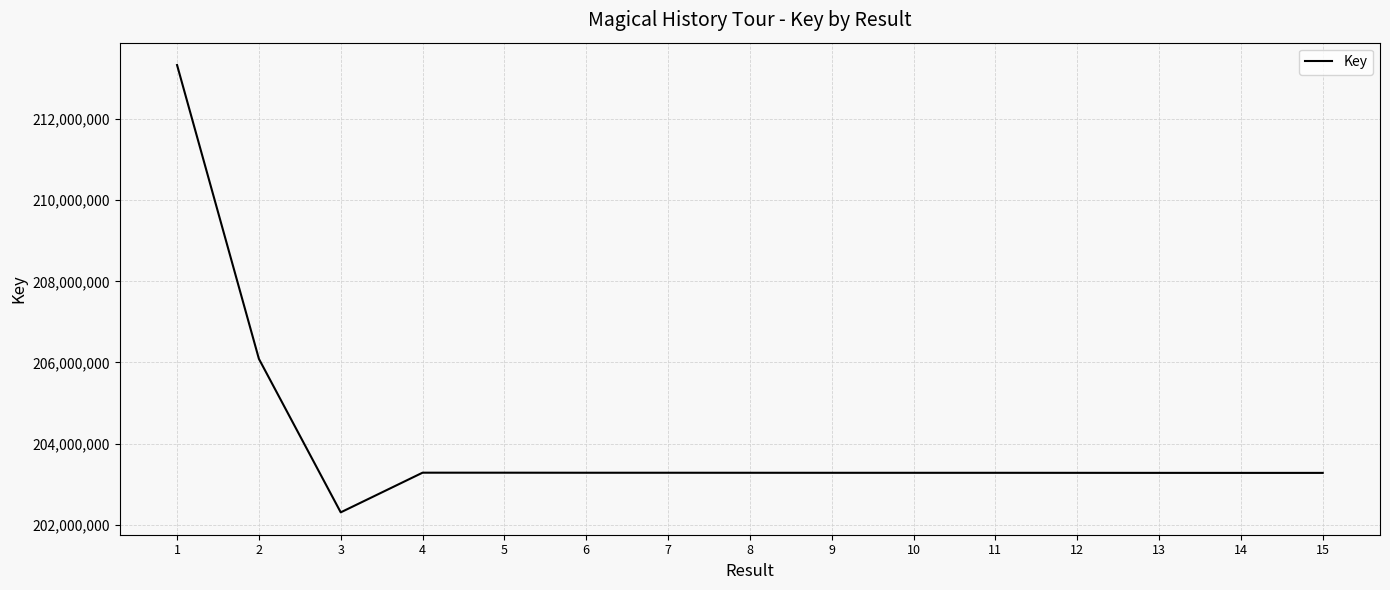

At which category does the chart reach its minimum across all series?

3